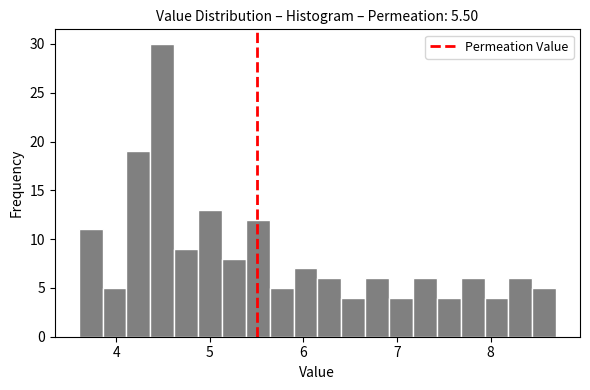

Read against the x-axis, roughly where is the centre of the tallest bar?

4.5